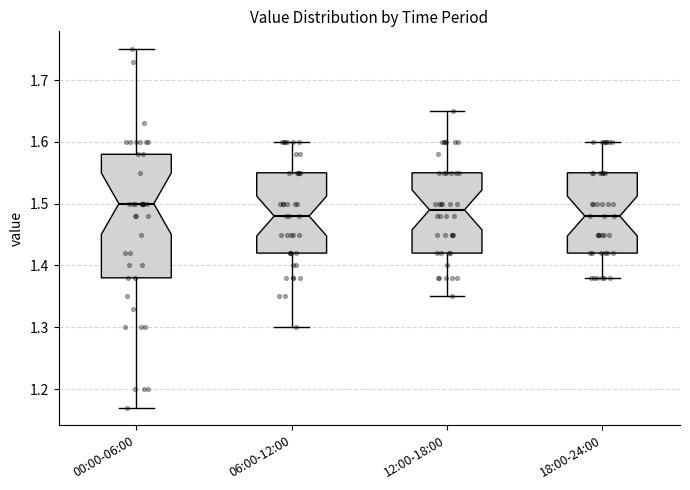

Where does the lower whisker of the box for 00:00-06:00 end on the y-axis? The values are not printed on the chart, so give them approximately, as read against the axis.

1.17